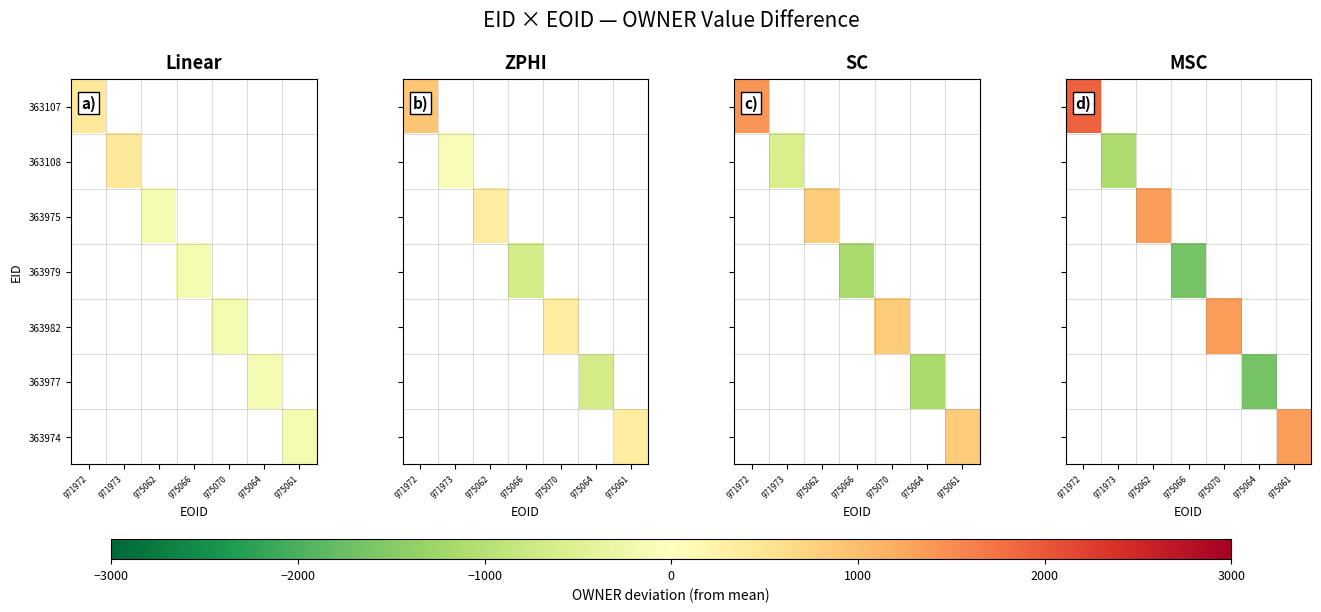

What is the maximum value shown in the chart?

1908.6